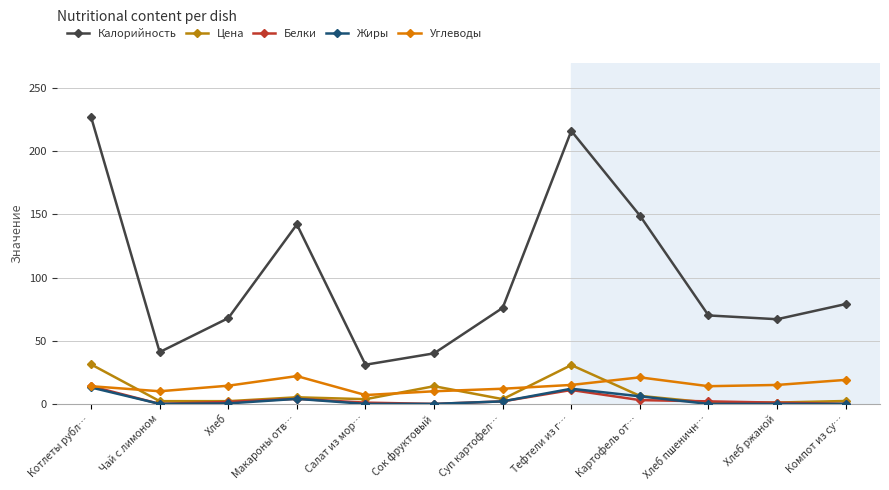

In Цена, how many points are higher than both neighbors (excluding endpoints)?

3